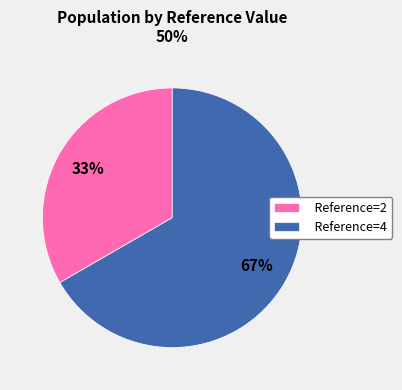

Approximately how many times larger is the value at Reference=2 compared to Reference=4?

0.5